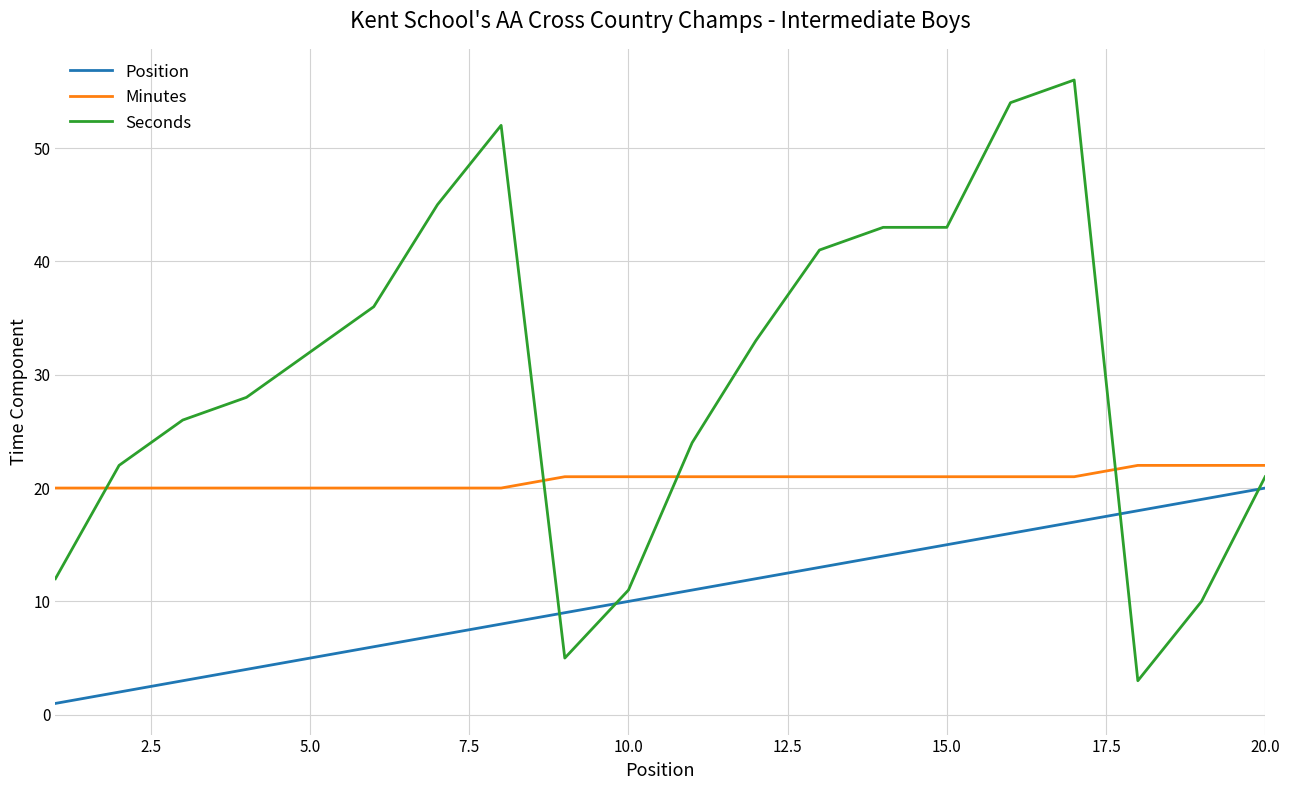

How many lines are shown in the chart?

3